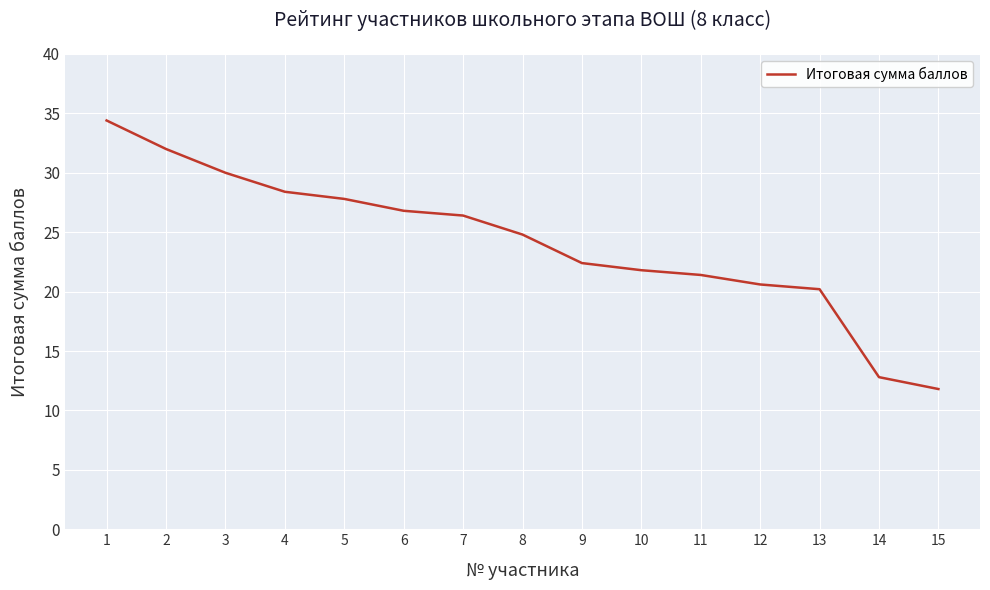

Count the number of data series in this chart.

1